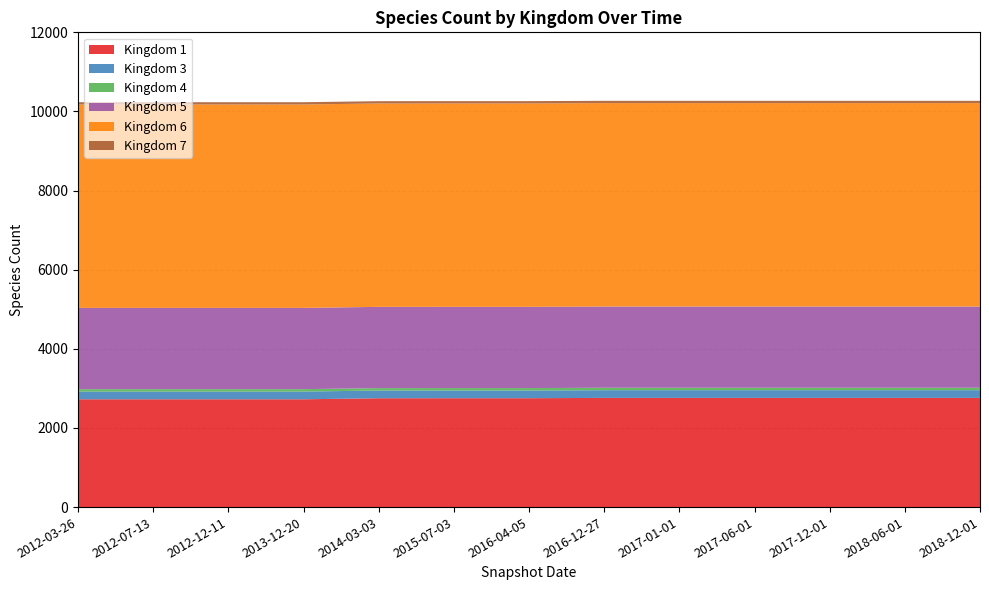

Reading right to left, list all the values displayed in this chart.

1: 2760	2760	2760	2760	2760	2760	2752	2752	2751	2725	2725	2725	2725
3: 195	195	195	195	195	195	195	195	195	195	195	195	195
4: 61	61	61	61	61	61	61	61	61	61	61	61	61
5: 2054	2054	2054	2054	2054	2054	2054	2054	2054	2054	2054	2054	2054
6: 5141	5141	5141	5141	5141	5141	5141	5141	5141	5141	5141	5141	5141
7: 58	58	58	58	58	58	58	58	58	58	58	58	58